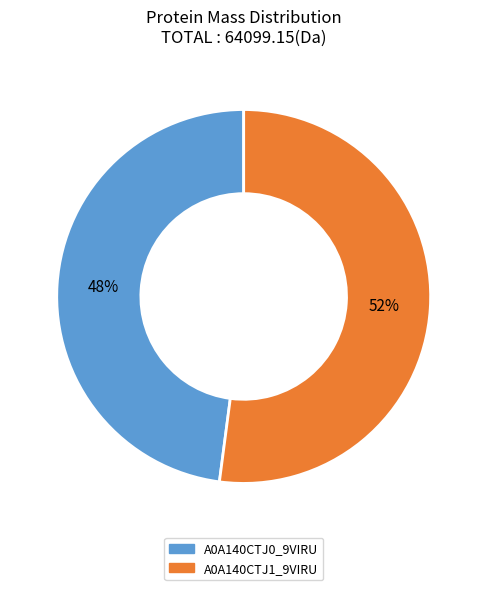

Rank the categories by value from highest to lowest.

A0A140CTJ1_9VIRU, A0A140CTJ0_9VIRU